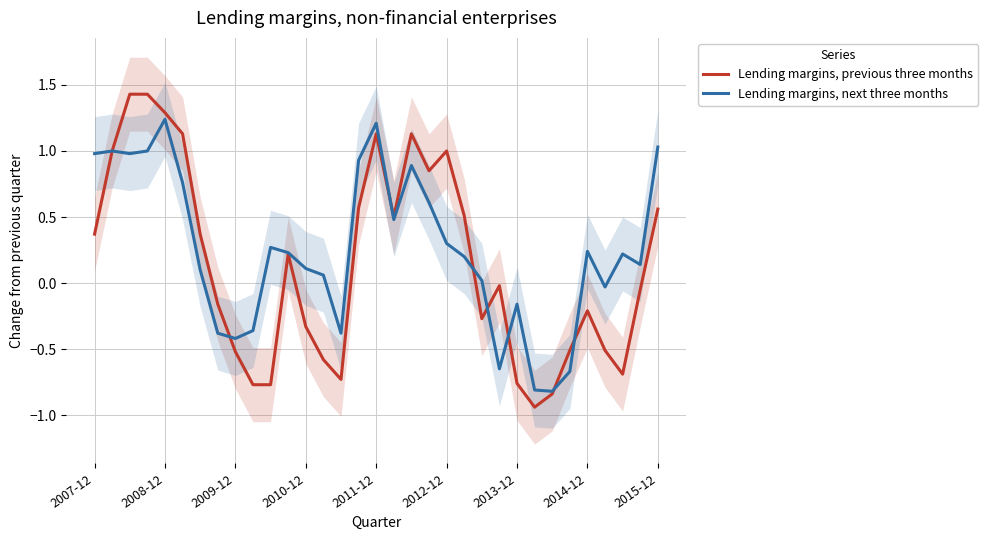

How many times do Lending margins, previous three months and Lending margins, next three months cross each other?

7